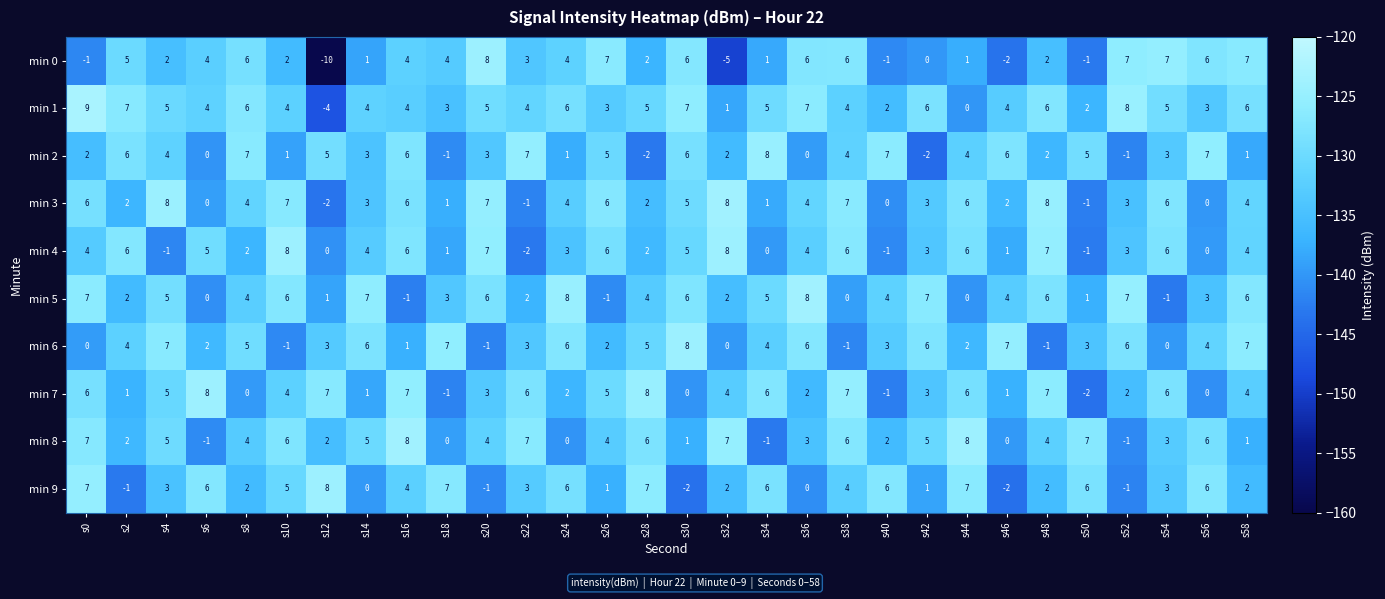

What is the approximate value of min 0 at s20, to the nearest 10?

10